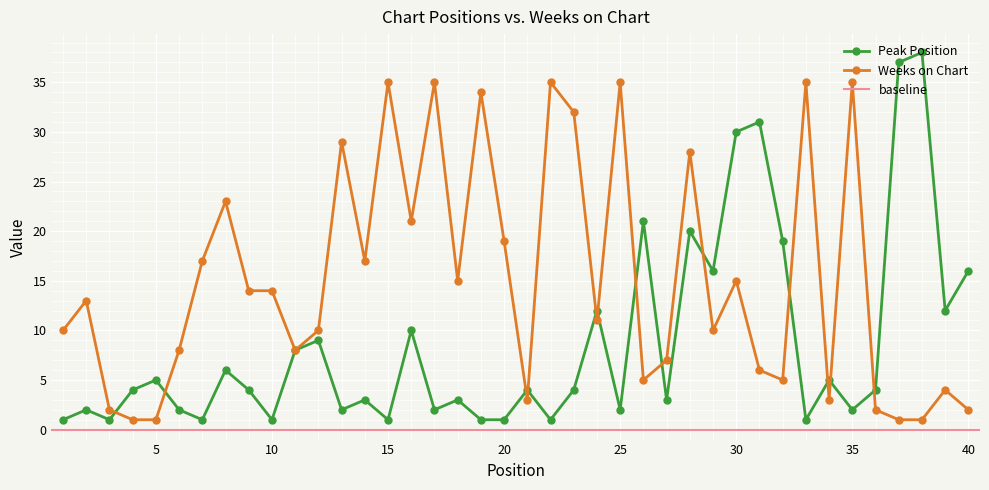

True or false: Weeks on Chart has more than 1 points higher than both neighbors.

True